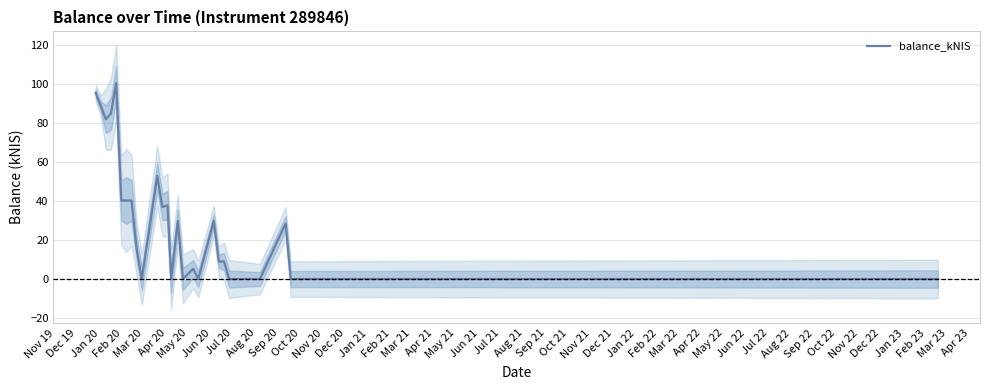

What is the highest value of the balance_kNIS series?

100.3